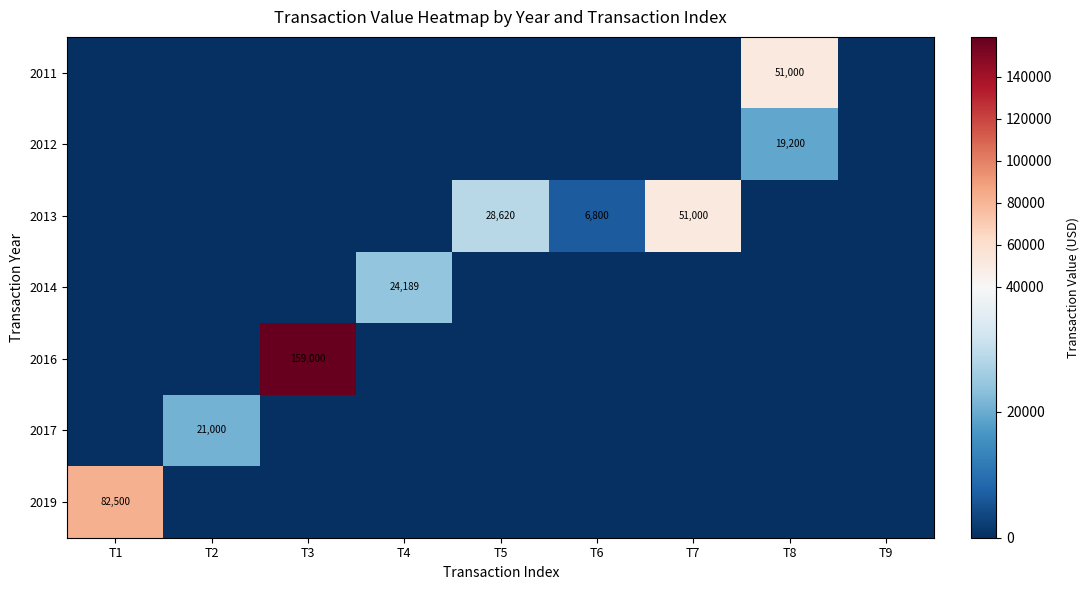

How many data points in 2019 are above 0?

1